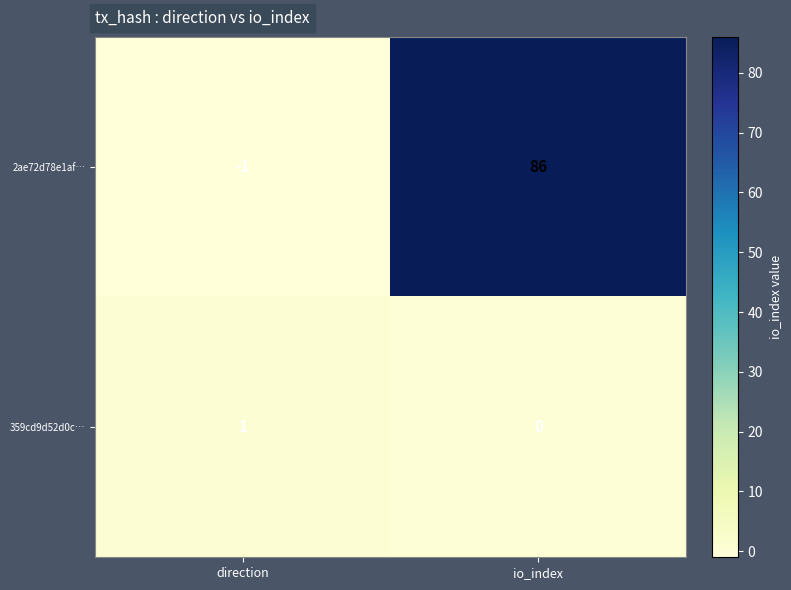

Count the number of data series in this chart.

2